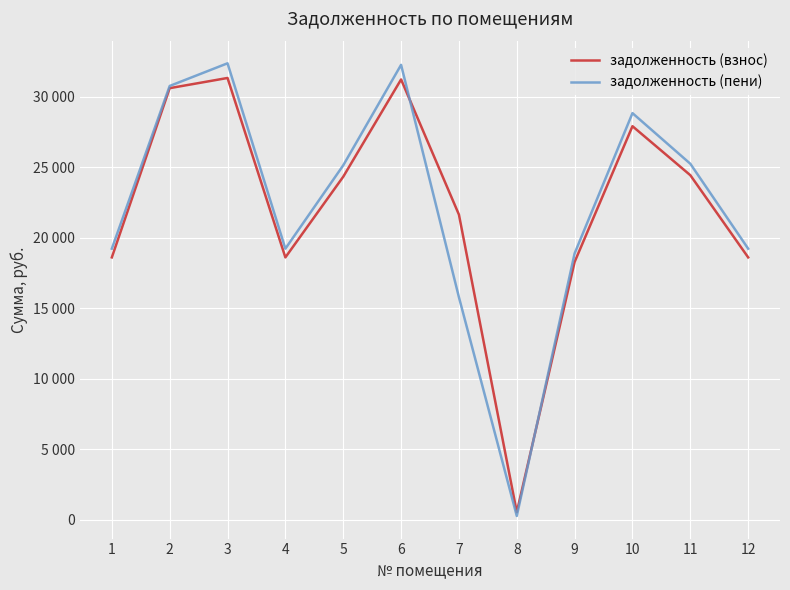

What are all the series names shown in the legend?

задолженность (взнос), задолженность (пени)